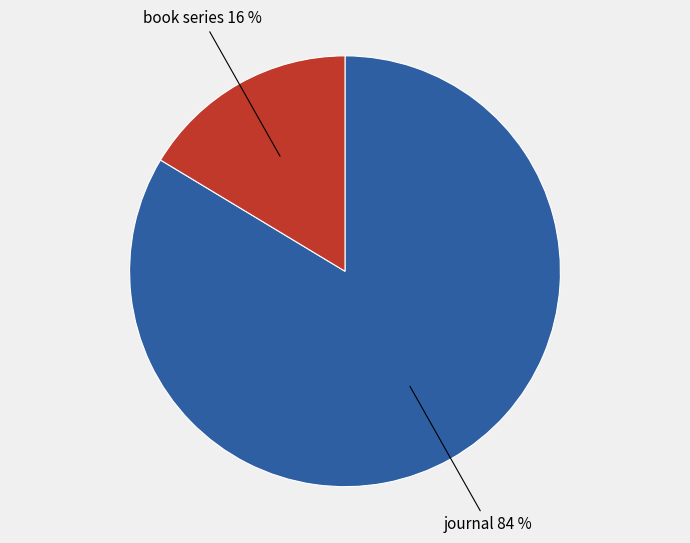

How many slices are in this pie chart?

2